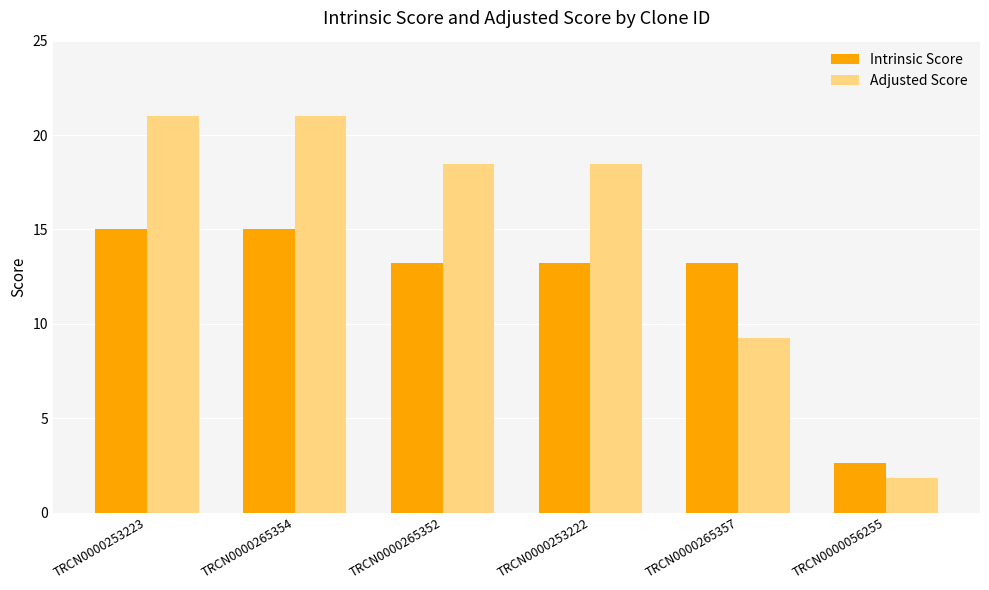

At how many categories does at least one series exceed 14?

4